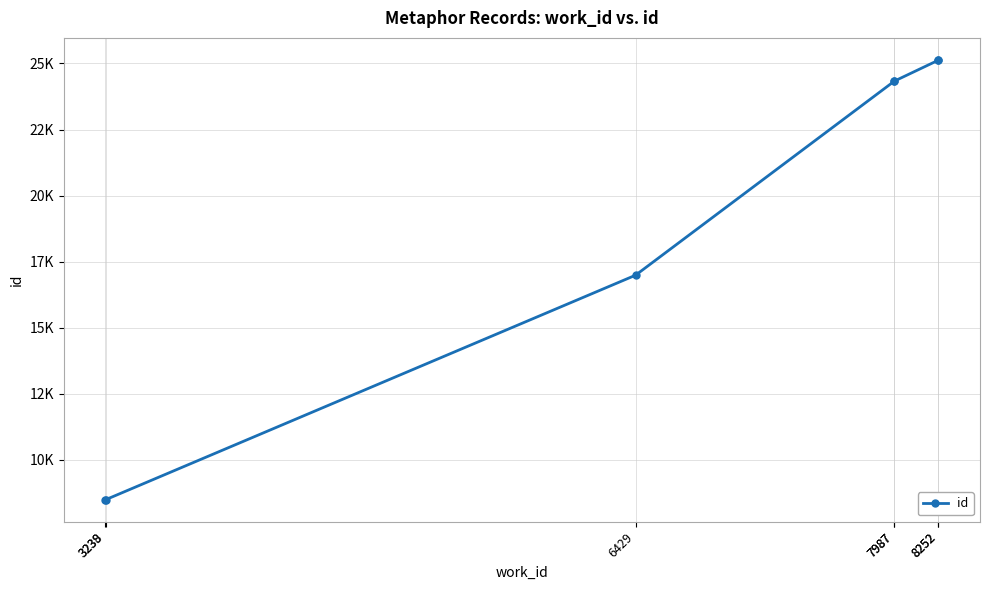

How many values are below 24330?

3